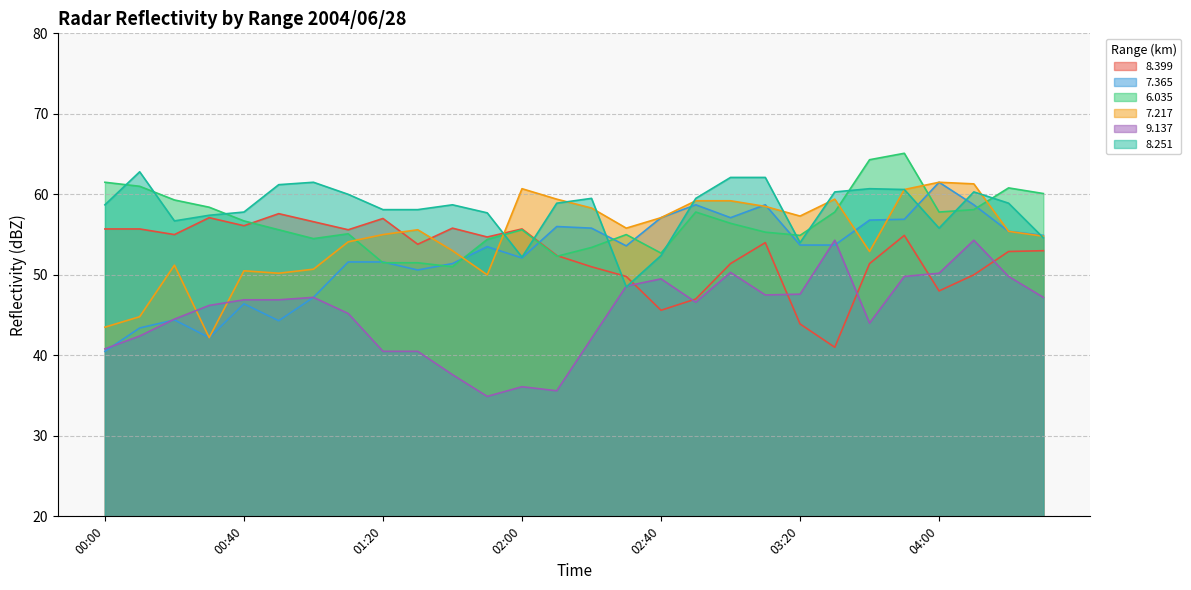

At 00:50, list the series in order from largest to smallest.

  8.251,   8.399,   6.035,   7.217,   9.137,   7.365